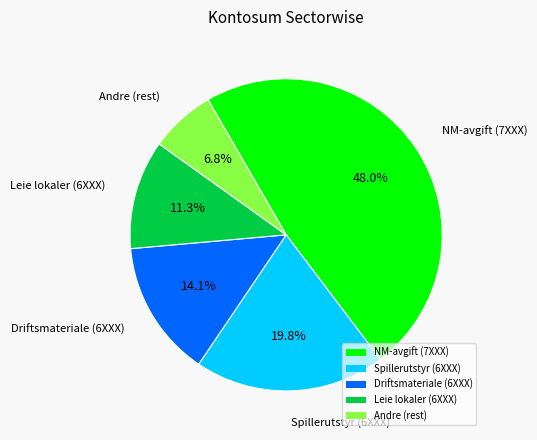

Does Spillerutstyr (6XXX) represent more than half of the total?

No